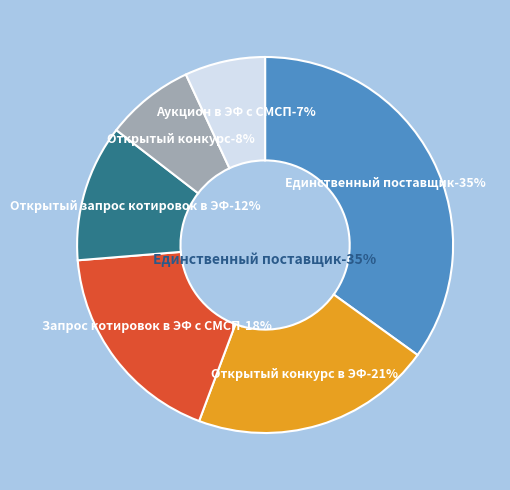

The Аукцион в ЭФ с СМСП slice represents 1% of the pie. True or false?

False